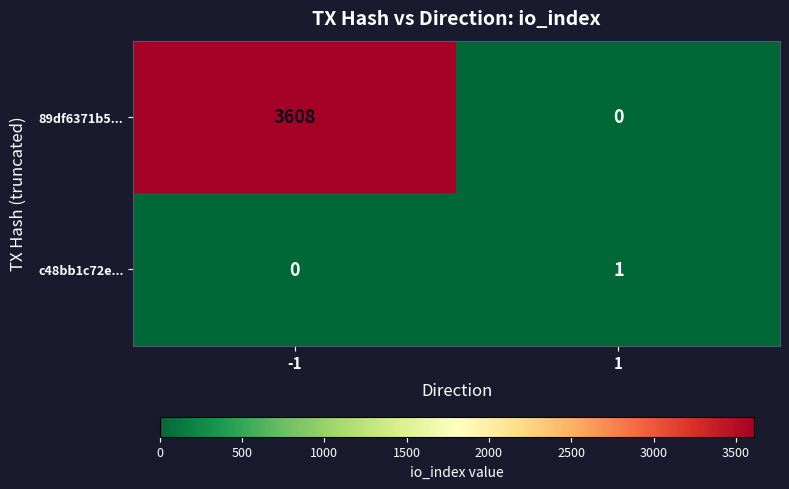

What is the sum of all 89df6371b5... values?

3608